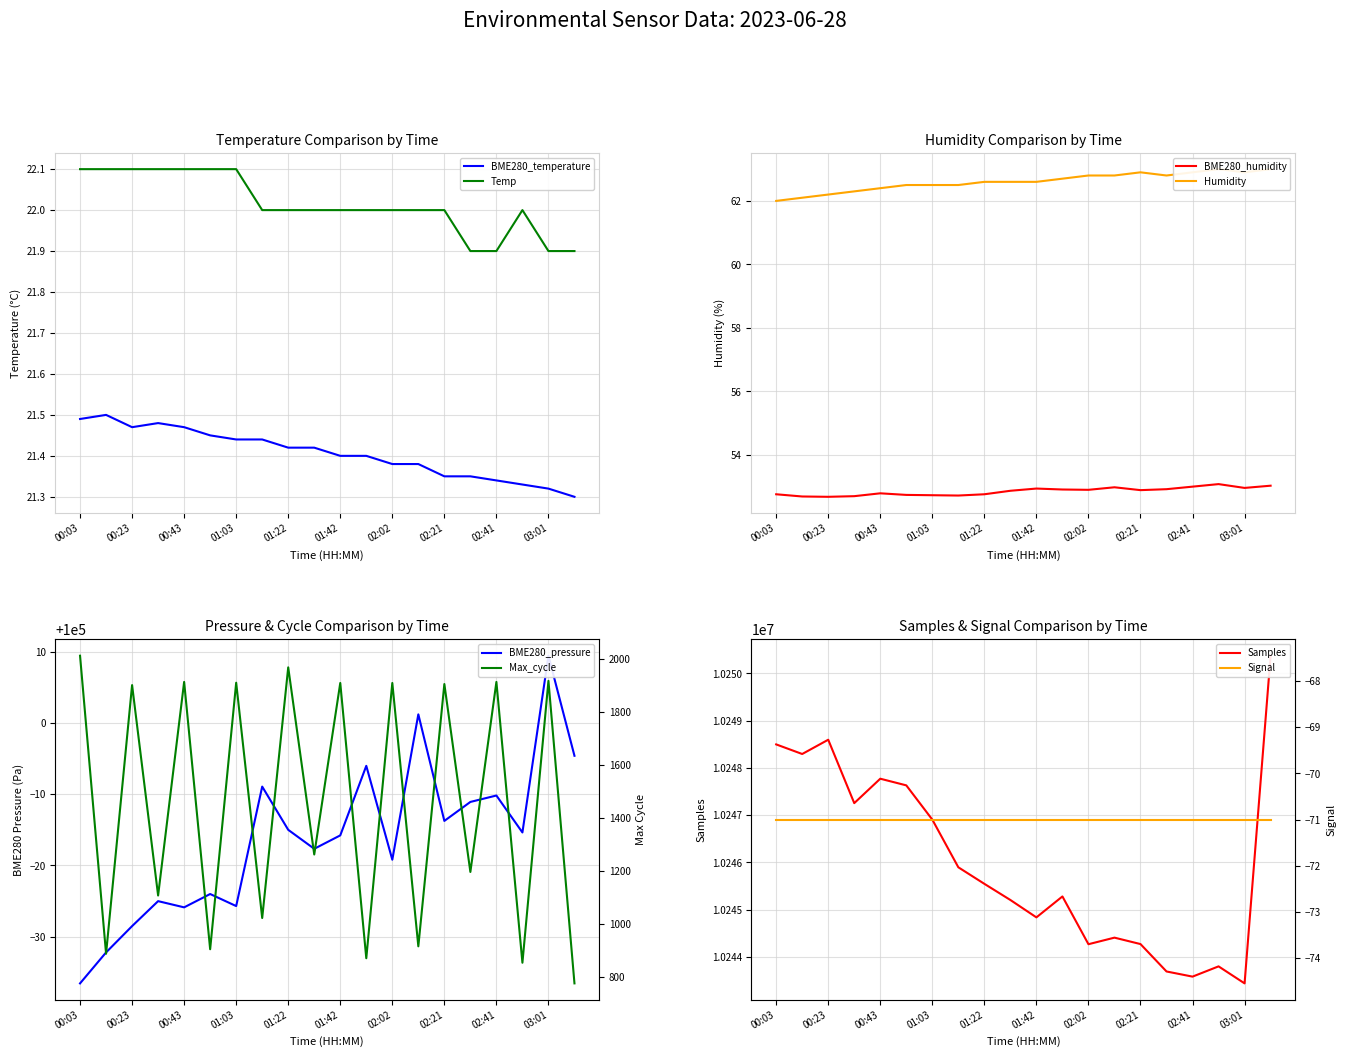

In BME280_humidity, how many points are higher than both neighbors (excluding endpoints)?

4